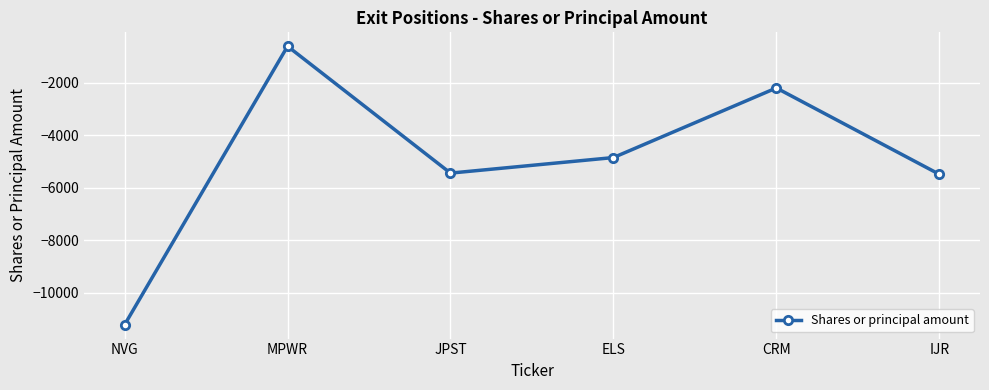

What is the sum of all values?

-29798